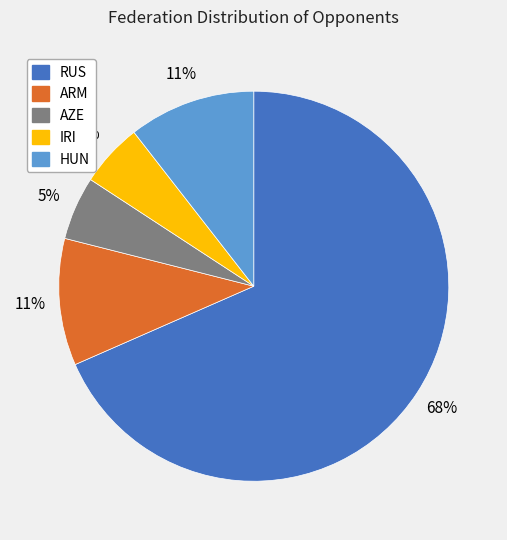

Is the sum of RUS and HUN greater than half?

Yes